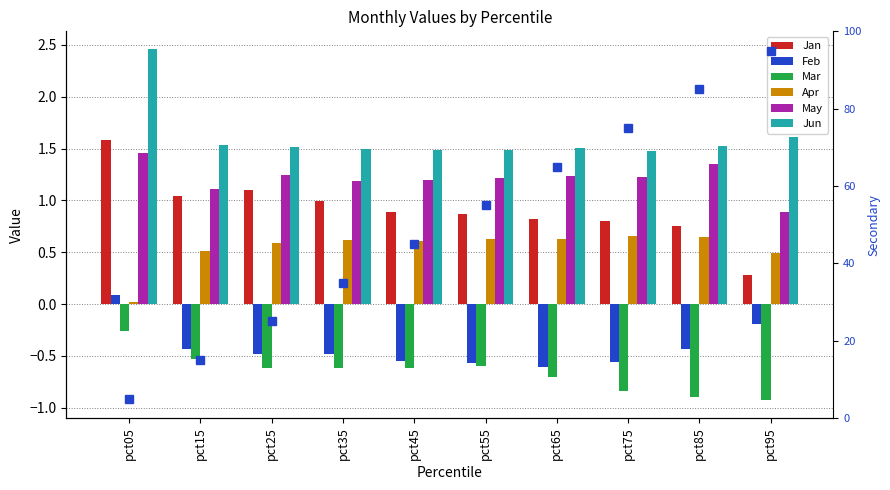

What is the spread (max minus min) of values at pct45?

2.1